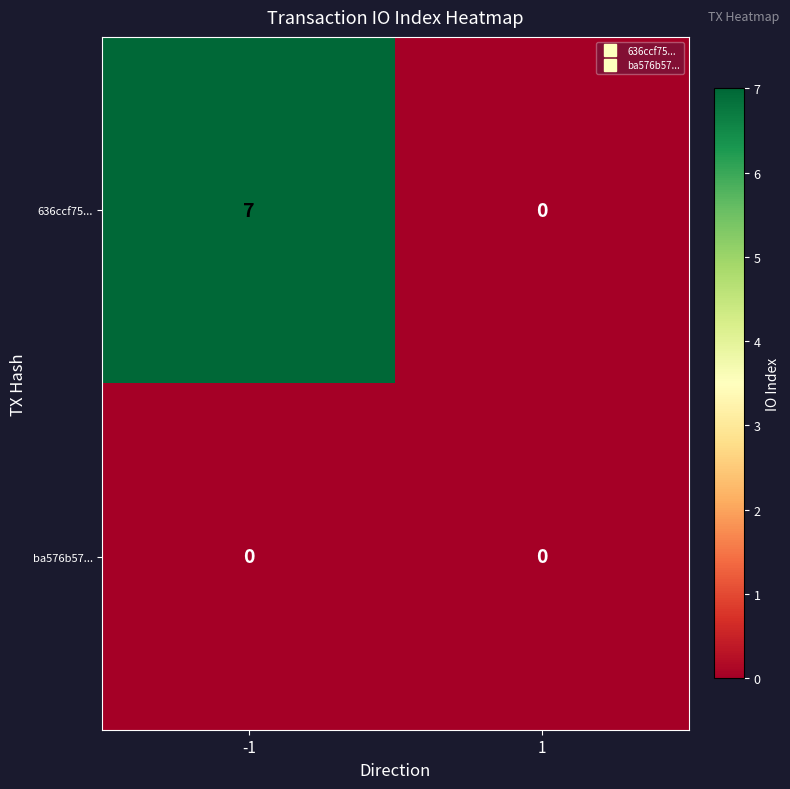

Rank the series by their average value, from highest to lowest.

636ccf75..., ba576b57...